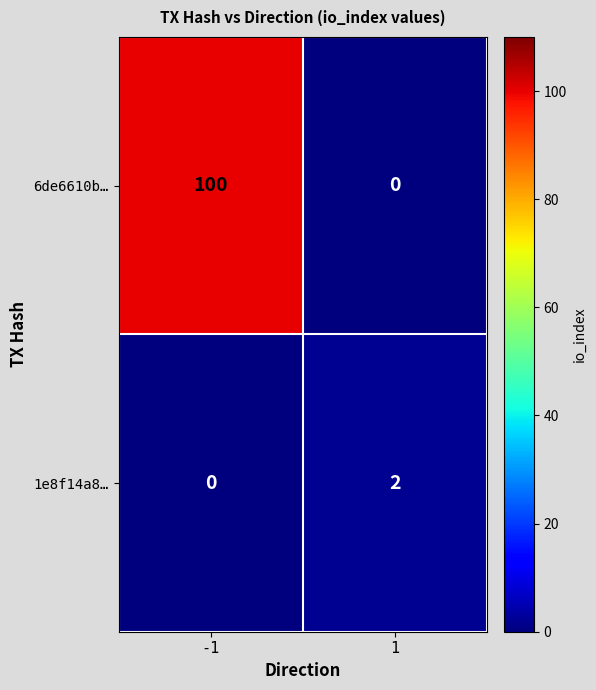

What is the greatest value displayed?

100